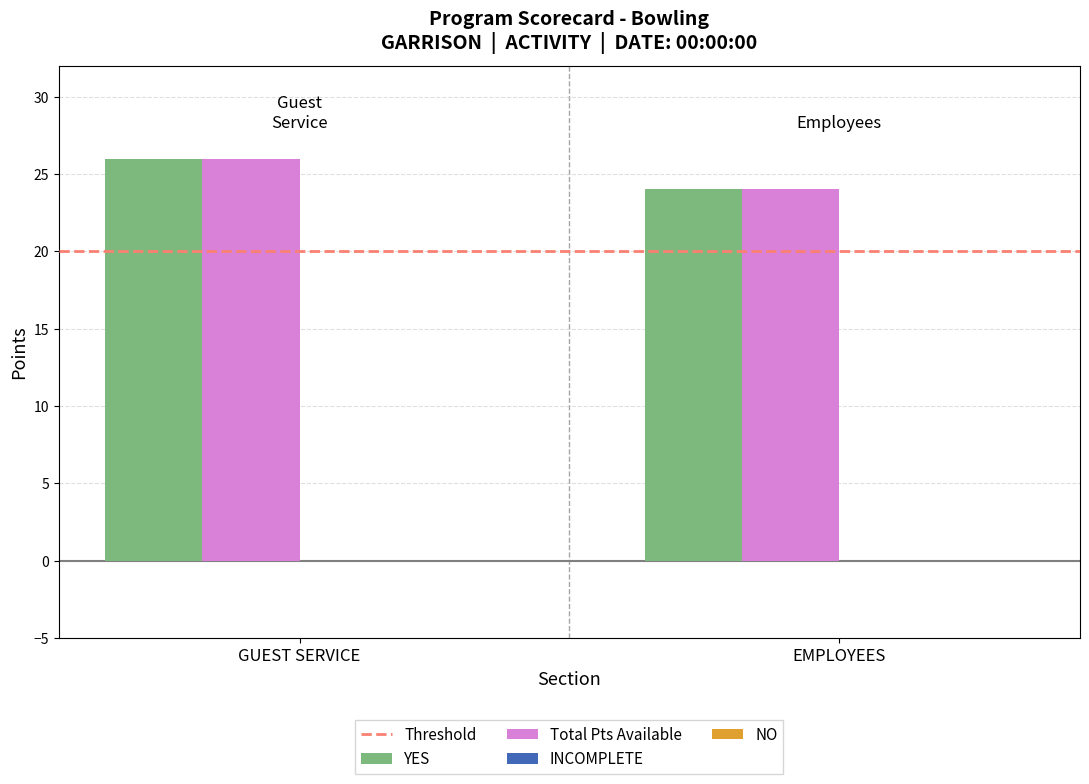

At which category is the sum across all series the highest?

GUEST SERVICE